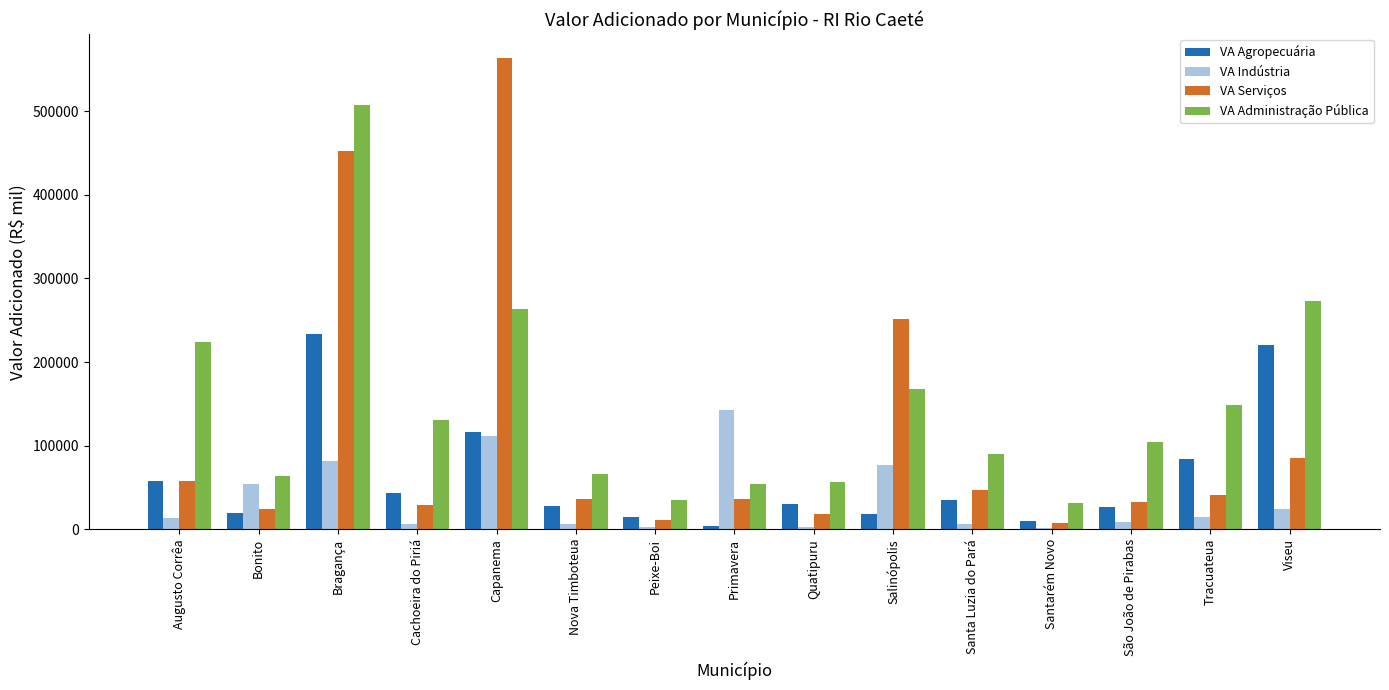

The VA Indústria series shows 81166.2 at Bragança. True or false?

True